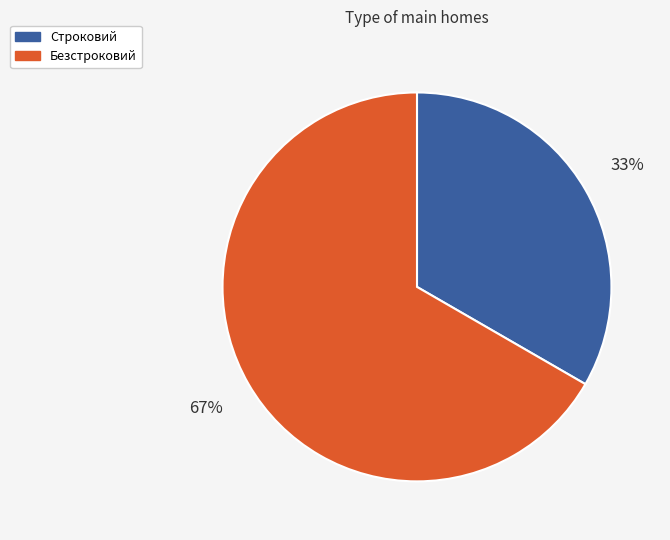

Does Строковий account for over 50% of the chart?

No